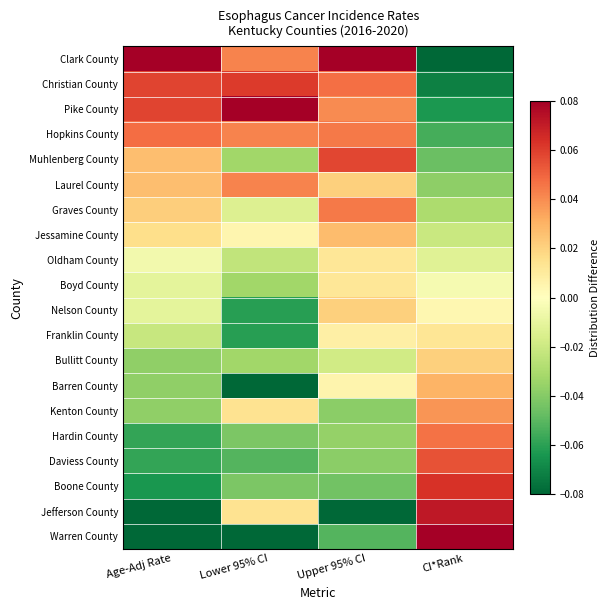

List the series in order of their peak value, highest first.

Clark County, Warren County, Pike County, Jefferson County, Boone County, Christian County, Muhlenberg County, Daviess County, Hopkins County, Hardin County, Graves County, Laurel County, Kenton County, Barren County, Jessamine County, Bullitt County, Nelson County, Franklin County, Oldham County, Boyd County